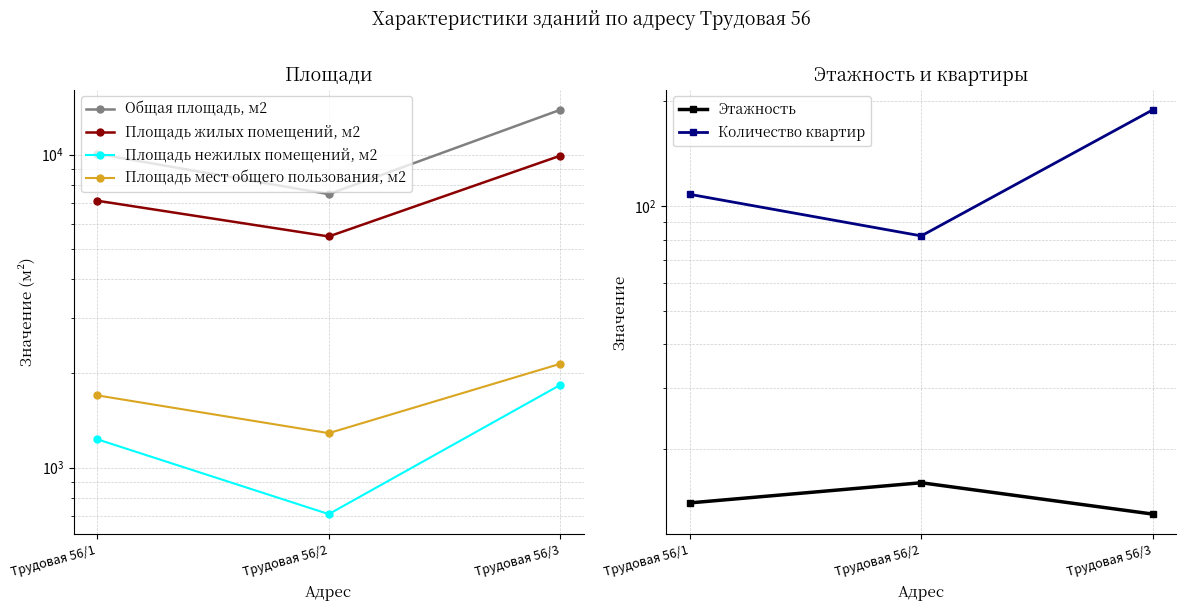

Rank the series by their maximum value, from highest to lowest.

Общая площадь, м2, Площадь жилых помещений, м2, Площадь мест общего пользования, м2, Площадь нежилых помещений, м2, Количество квартир, Этажность